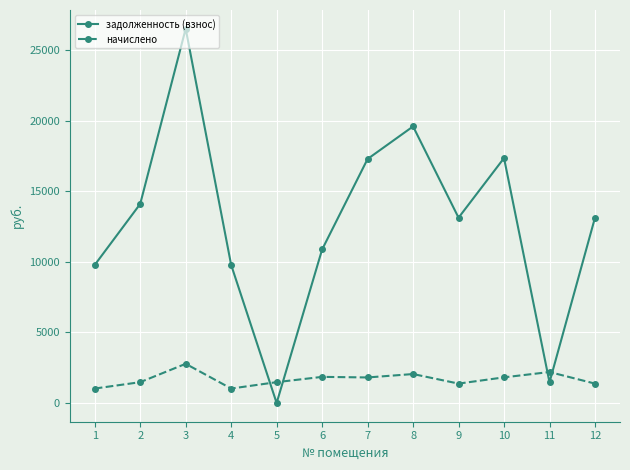

Rank the series by their maximum value, from highest to lowest.

задолженность (взнос), начислено